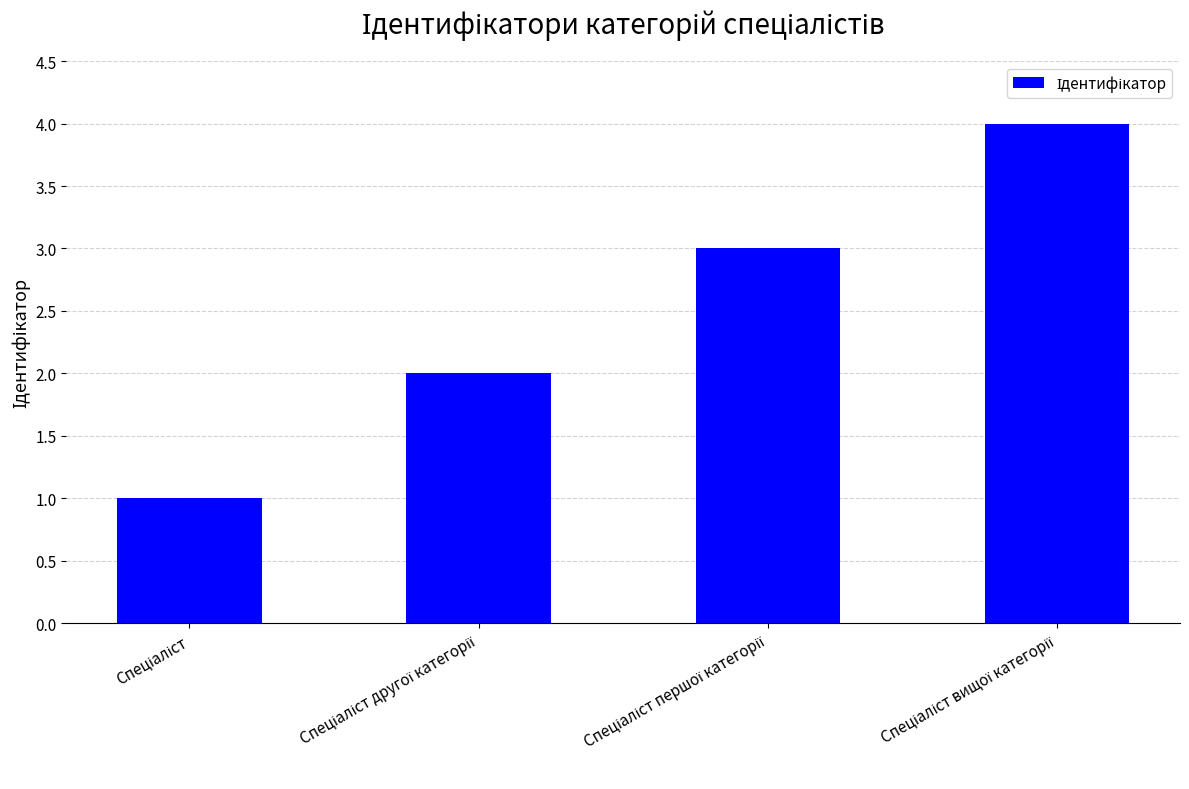

Count the values in the range 2 to 4.

3